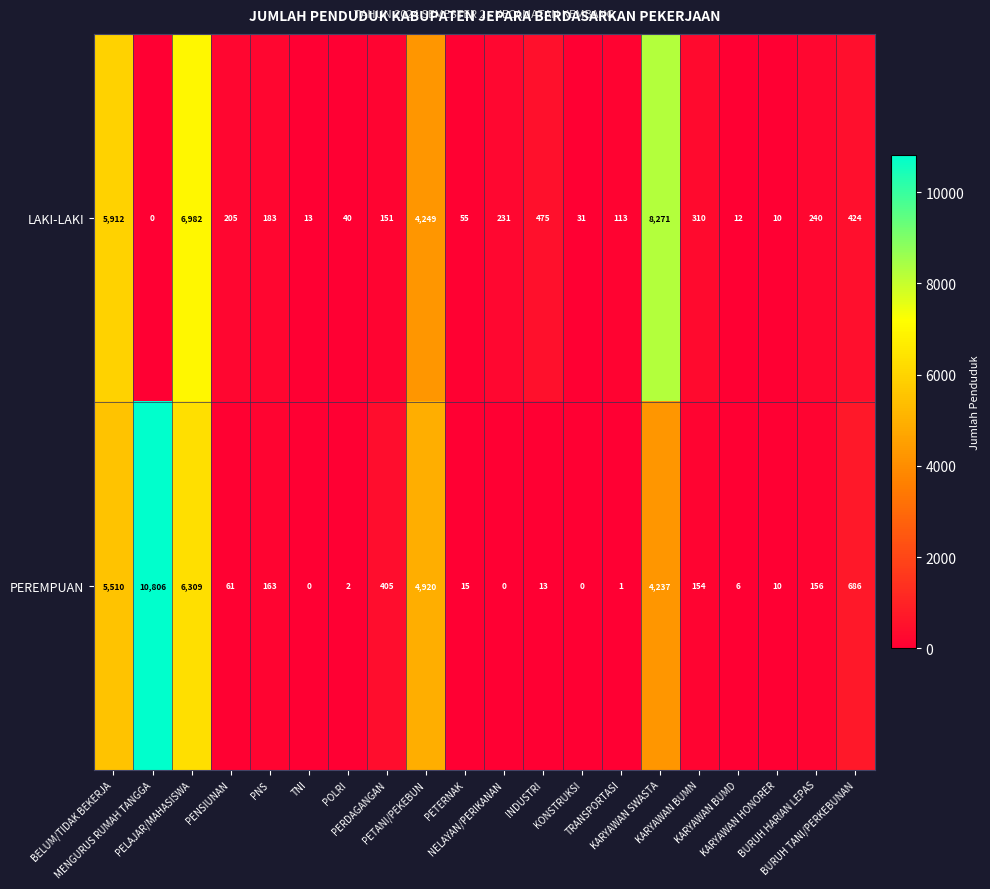

Which series has the largest range (max minus min)?

PEREMPUAN